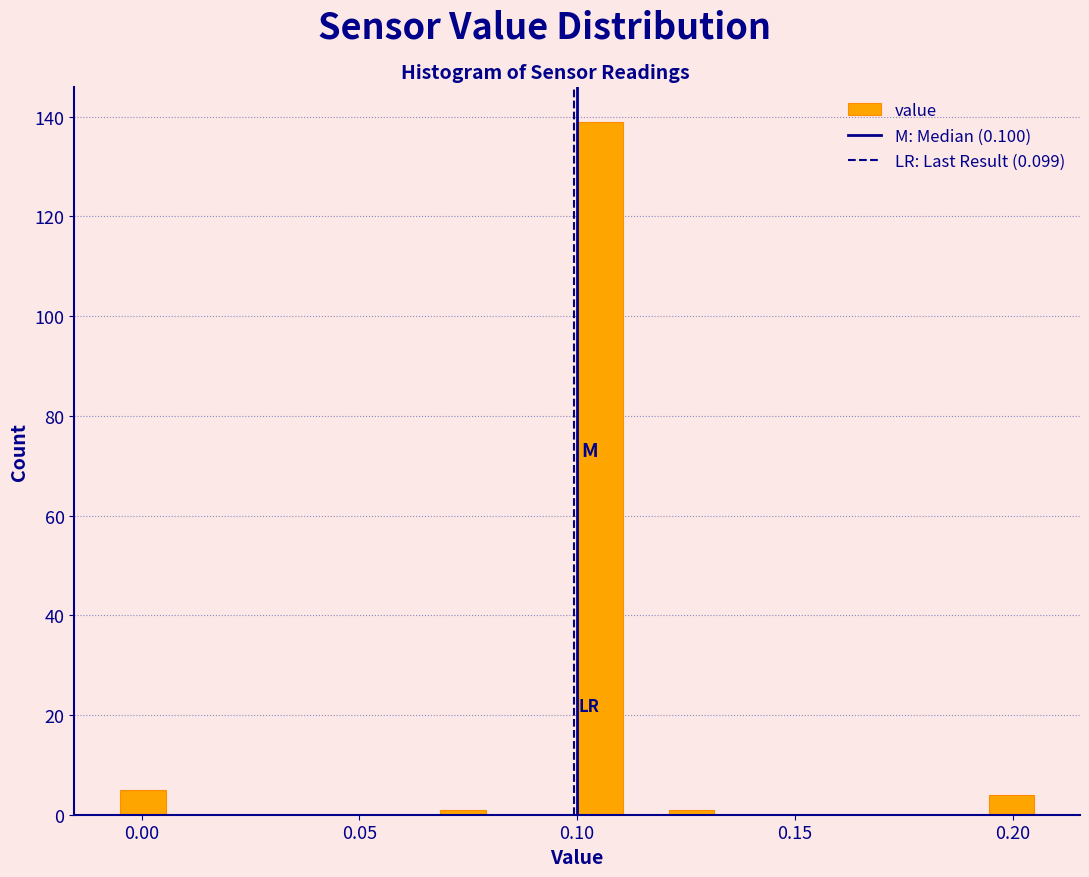

Around what value on the x-axis is the tallest bar? Give the approximate position of its centre, as read against the axis.

0.105